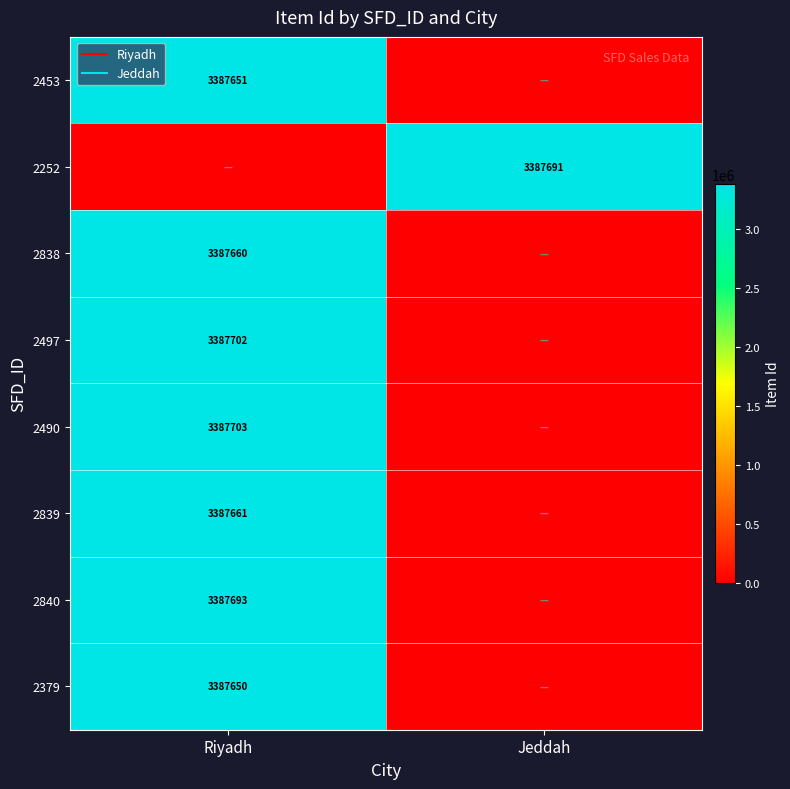

How many positive values does the 2453 series have?

1